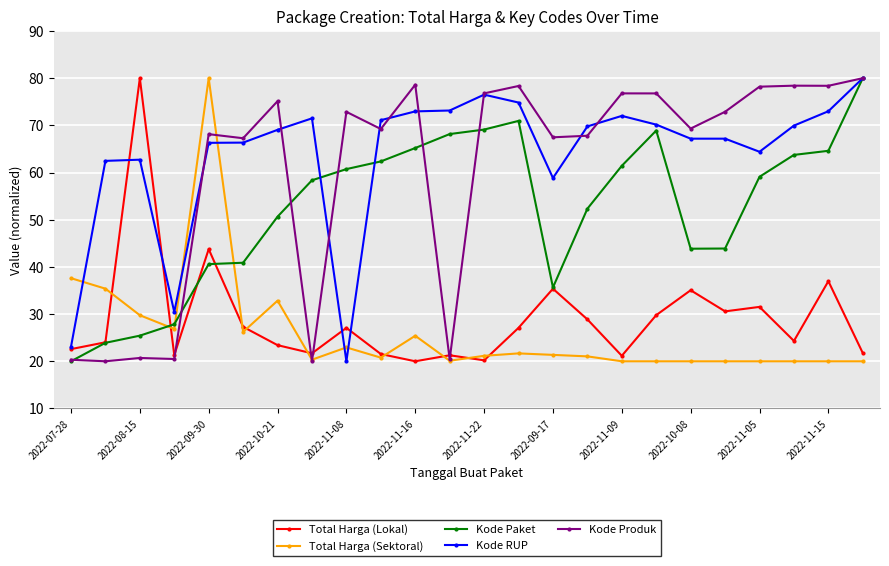

What is the value of the Kode RUP point at the 14th from the left?

74.8